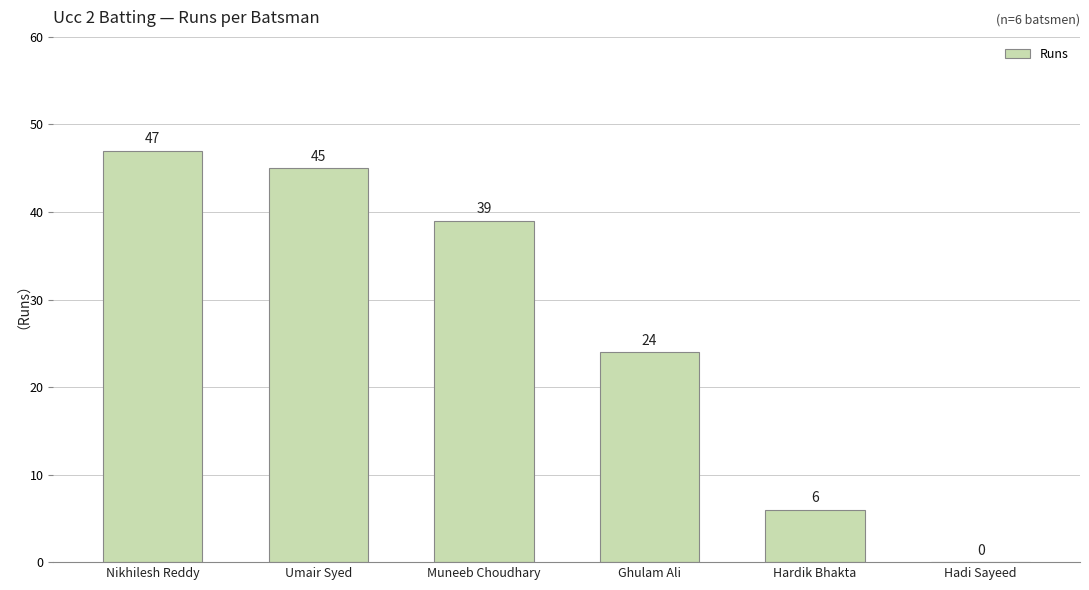

The value at Nikhilesh Reddy is 47. True or false?

True